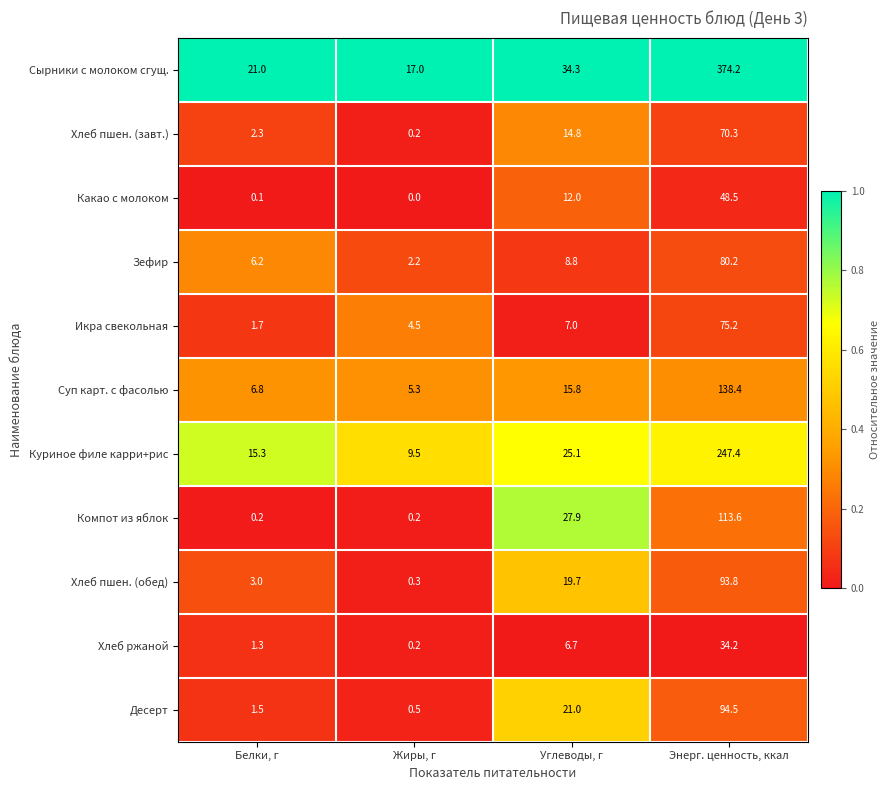

What is the total value across all series at Жиры, г?

39.9